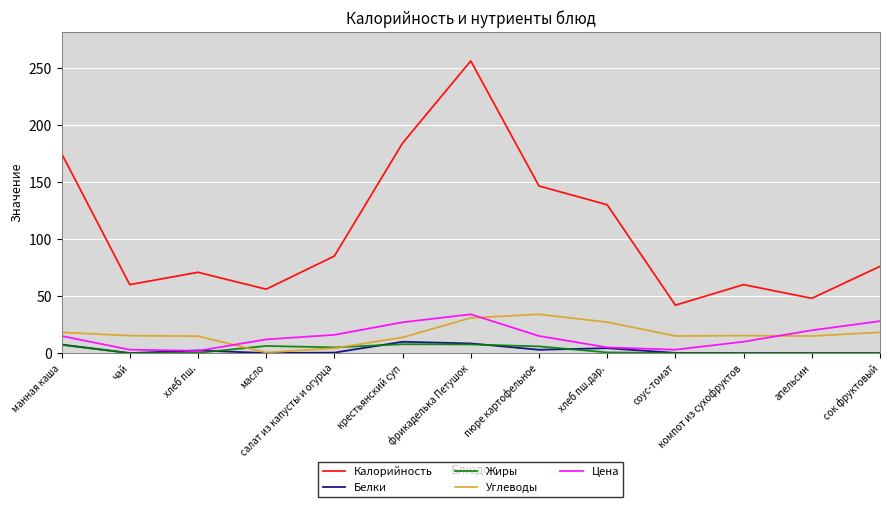

What is the difference between the Белки values at крестьянский суп and сок фруктовый?

9.9